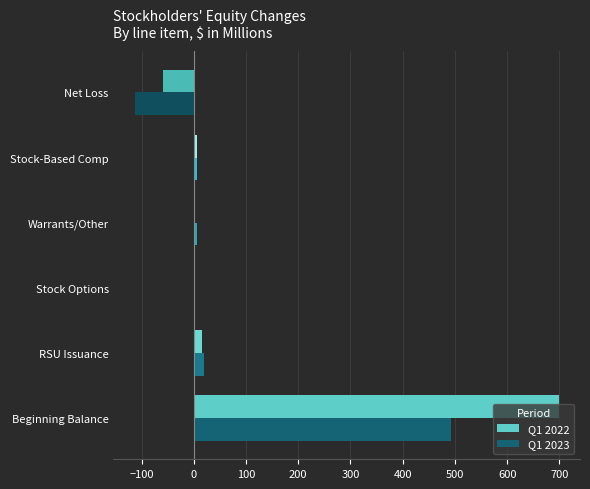

The value of Q1 2022 at Beginning Balance is 912.5. True or false?

False